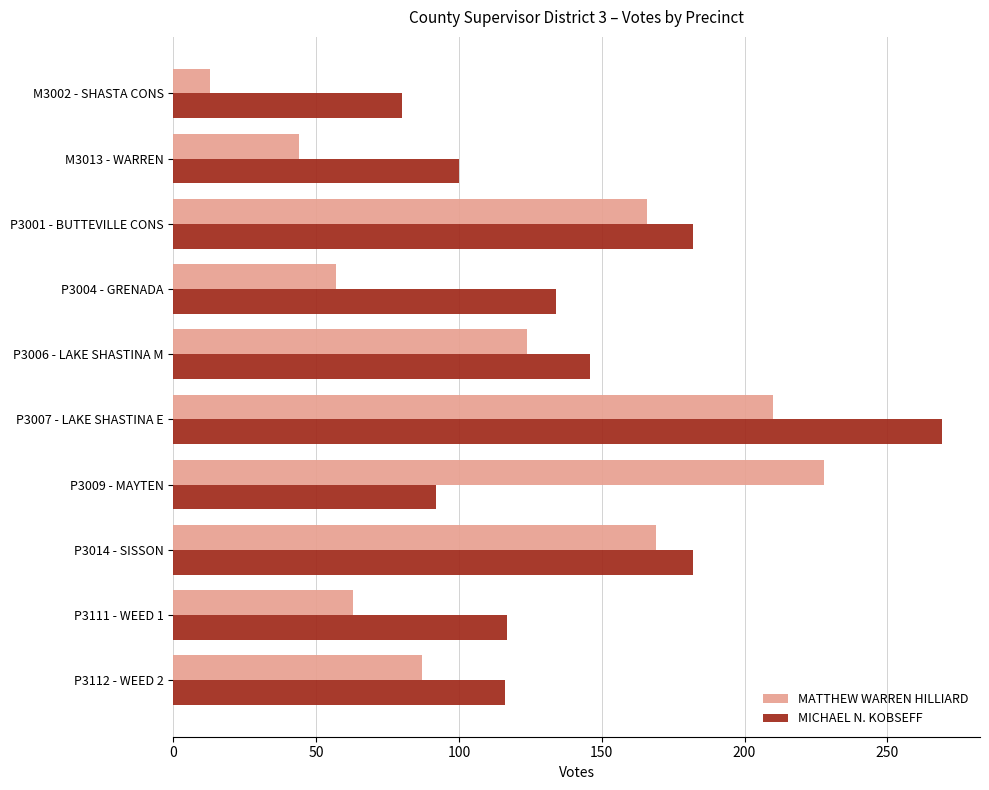

What is the difference between the maximum and minimum values in the MICHAEL N. KOBSEFF series?

189